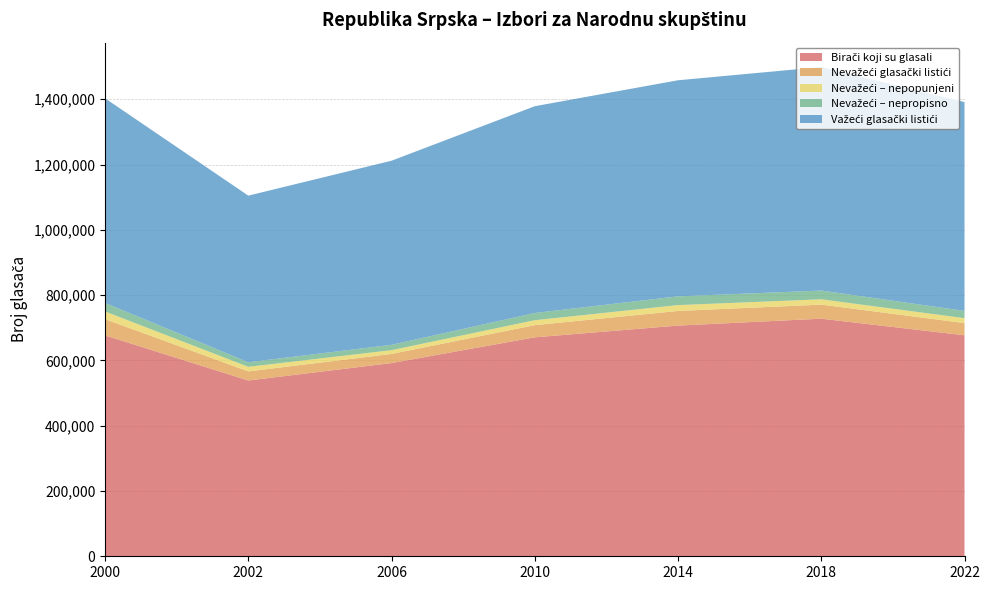

Reading right to left, what are all the values shown in this chart?

Birači koji su glasali: 2022=676982	2018=727829	2014=706711	2010=670730	2006=591926	2002=538453	2000=676597
Nevažeći glasački listići: 2022=37374	2018=43085	2014=44801	2010=37301	2006=27931	2002=27976	2000=49735
Nevažeći – nepopunjeni: 2022=15133	2018=16270	2014=17989	2010=15136	2006=11547	2002=13880	2000=23548
Nevažeći – nepropisno: 2022=22241	2018=26815	2014=26812	2010=22165	2006=16384	2002=14096	2000=26187
Važeći glasački listići: 2022=639608	2018=684744	2014=661910	2010=633429	2006=563995	2002=510377	2000=626862